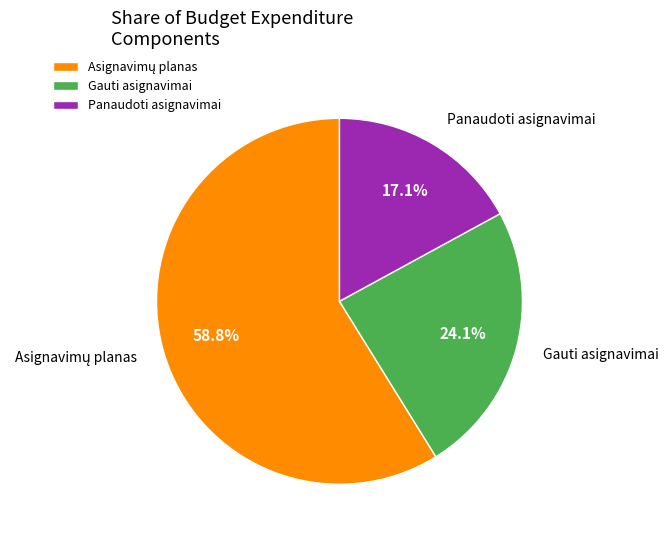

What is the smallest slice in the pie chart?

Panaudoti asignavimai